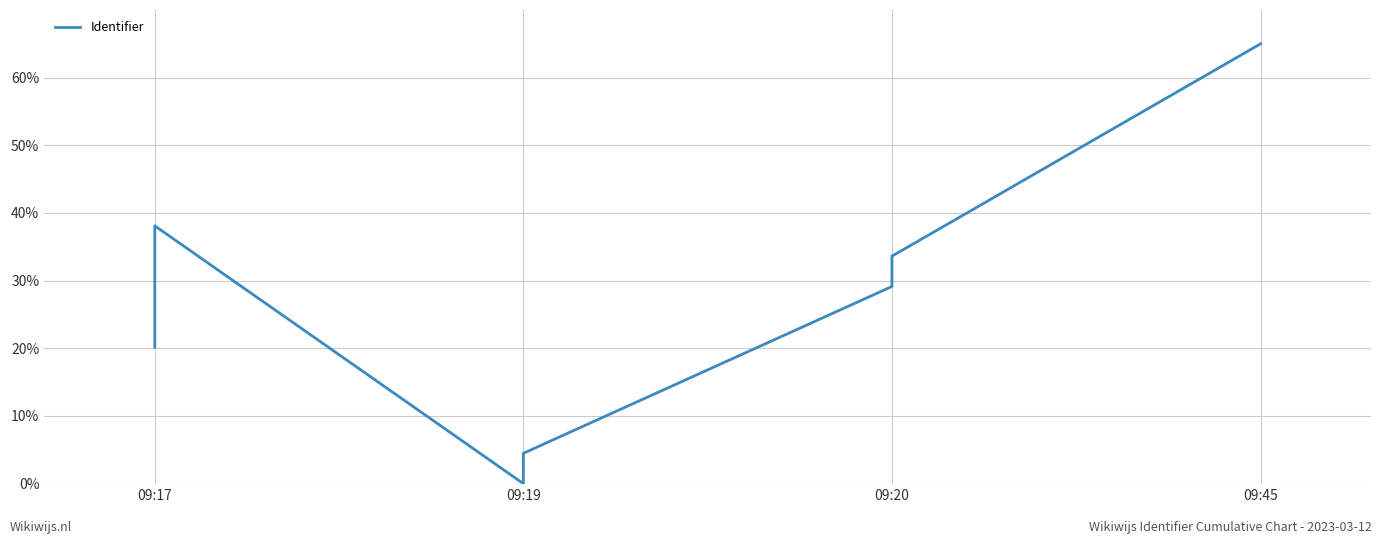

How many series are shown in this chart?

1